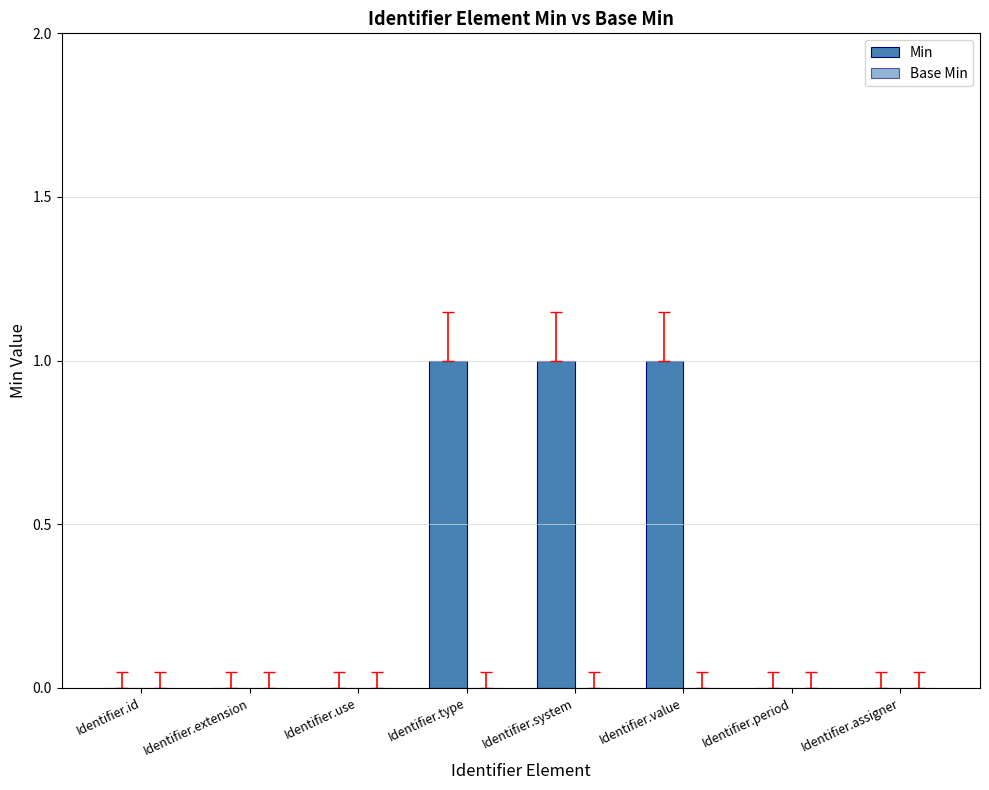

How many distinct data groups are displayed?

1